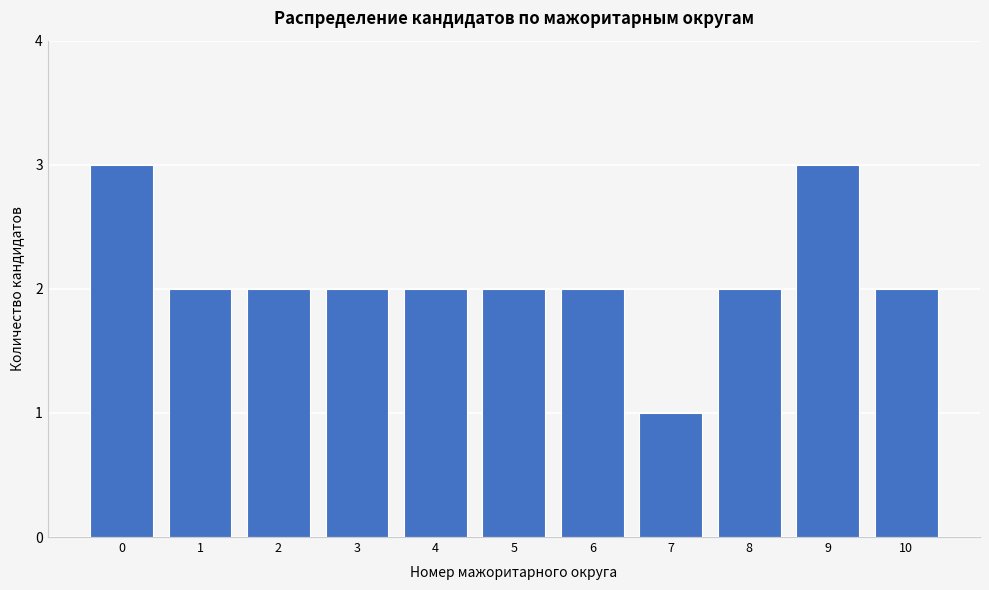

Reading right to left, list all the values displayed in this chart.

2	3	2	1	2	2	2	2	2	2	3